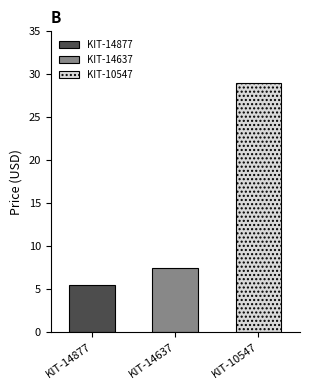

List the labels in order of value, largest first.

KIT-10547, KIT-14637, KIT-14877